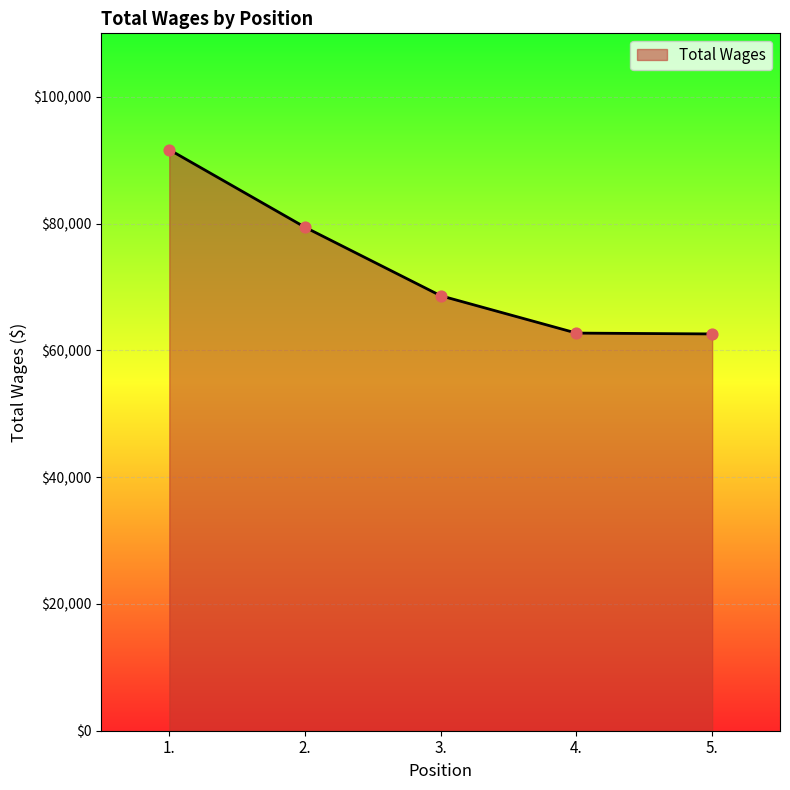

What is the ratio of the value at 3. to the value at 2.?

0.9